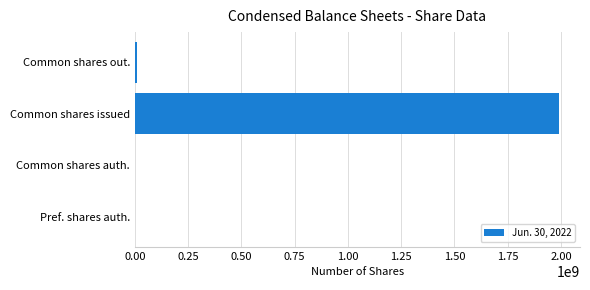

Reading top to bottom, transcribe all the data shown in this chart.

Common shares out.=10000000	Common shares issued=1990000000	Common shares auth.=619085	Pref. shares auth.=619085